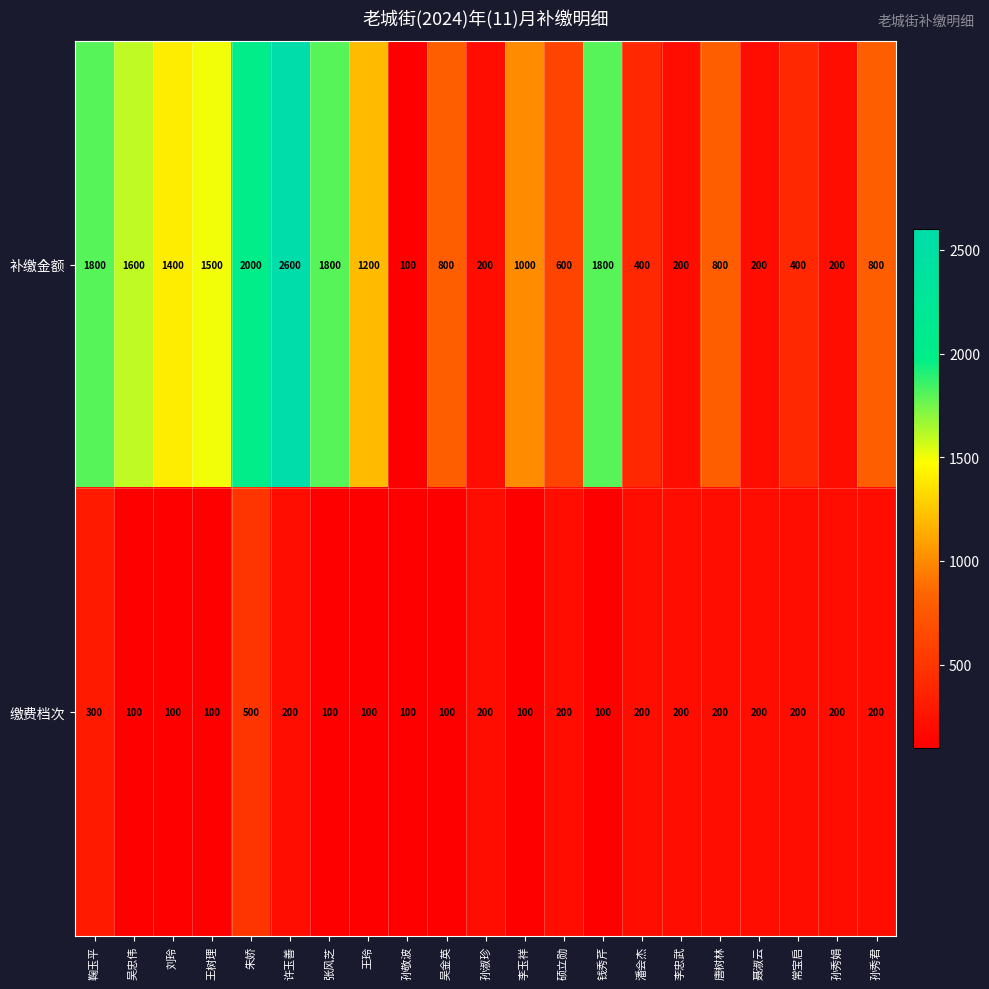

Where is 补缴金额 nearest to the value 1350?

刘玲